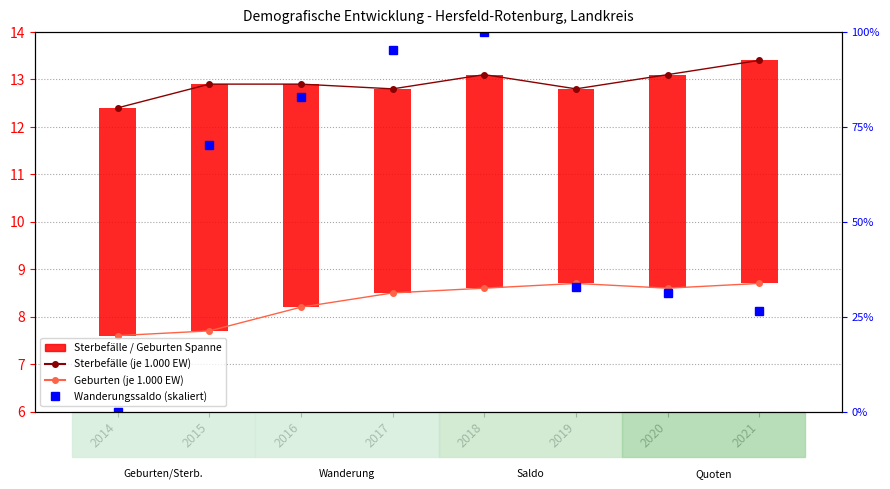

Reading right to left, list all the values displayed in this chart.

Sterbefälle (je 1.000 EW): 13.4	13.1	12.8	13.1	12.8	12.9	12.9	12.4
Geburten (je 1.000 EW): 8.7	8.6	8.7	8.6	8.5	8.2	7.7	7.6
Wanderungssaldo (skaliert): 26.6	31.2	32.8	100.0	95.3	82.8	70.3	0.0